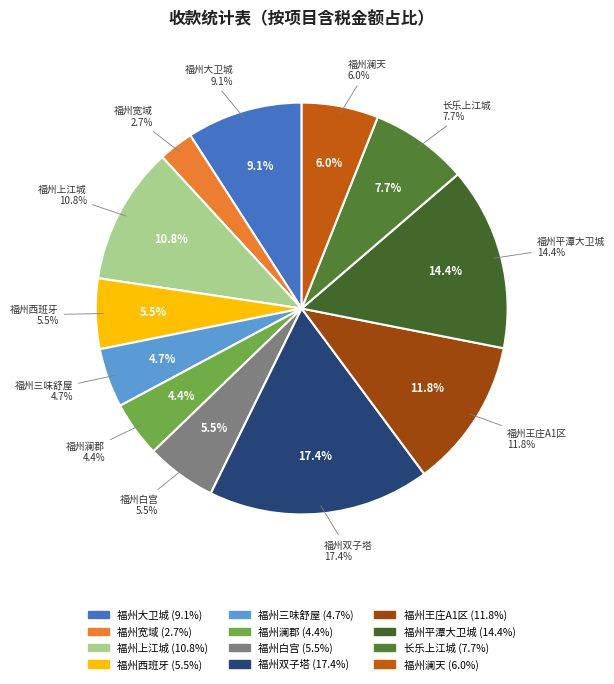

What percentage is the 福州宽域 slice, to the nearest percent?

3%